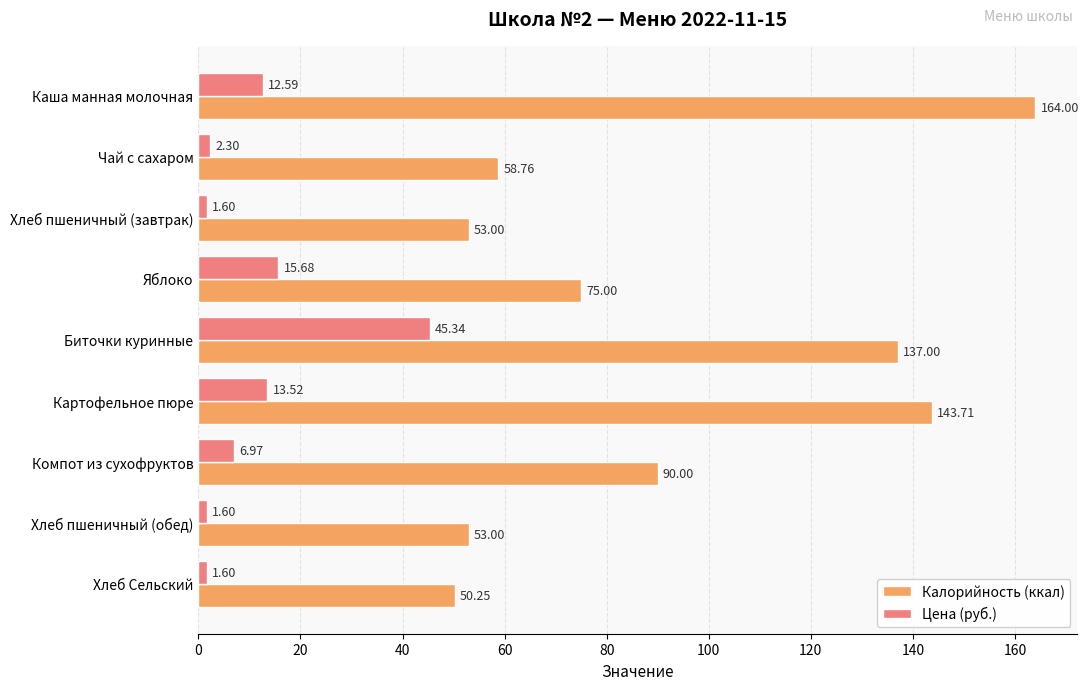

Which series has the widest spread of values?

Калорийность (ккал)